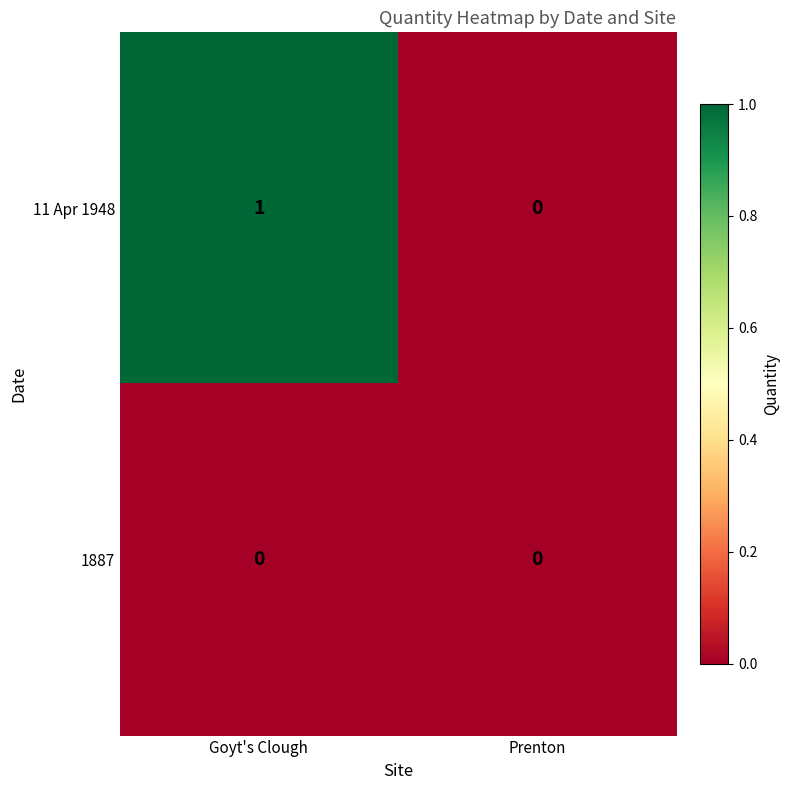

What is the total value across all series at Goyt's Clough?

1